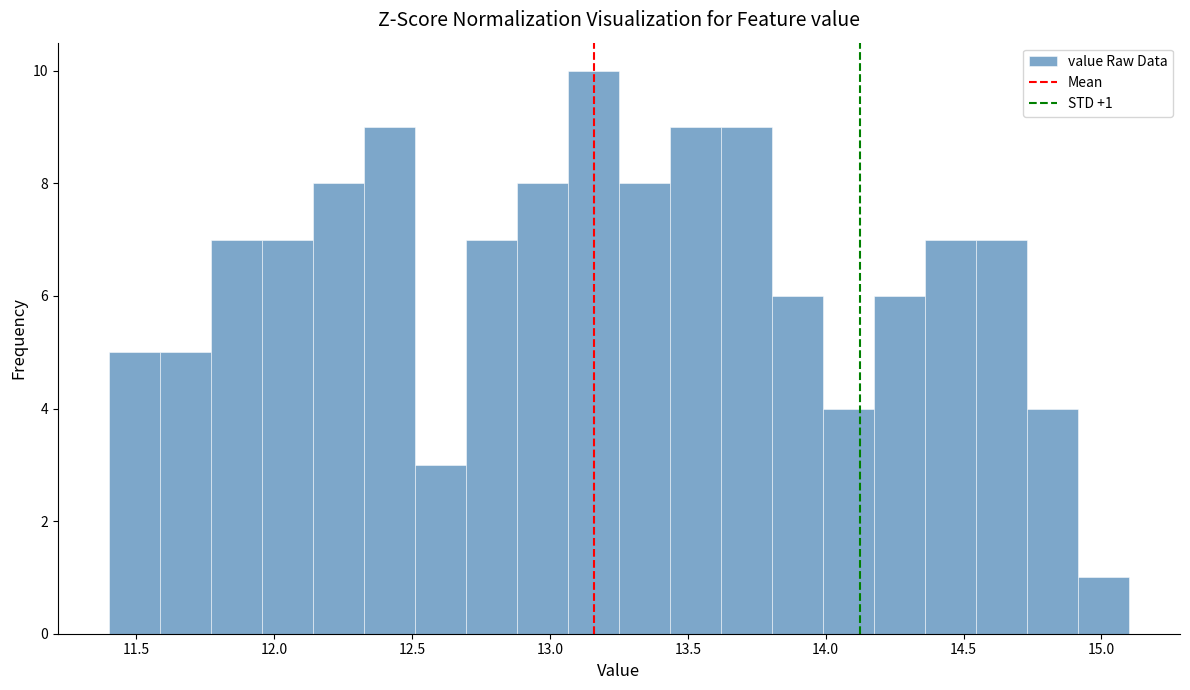

Around what value on the x-axis is the tallest bar? Give the approximate position of its centre, as read against the axis.

13.15